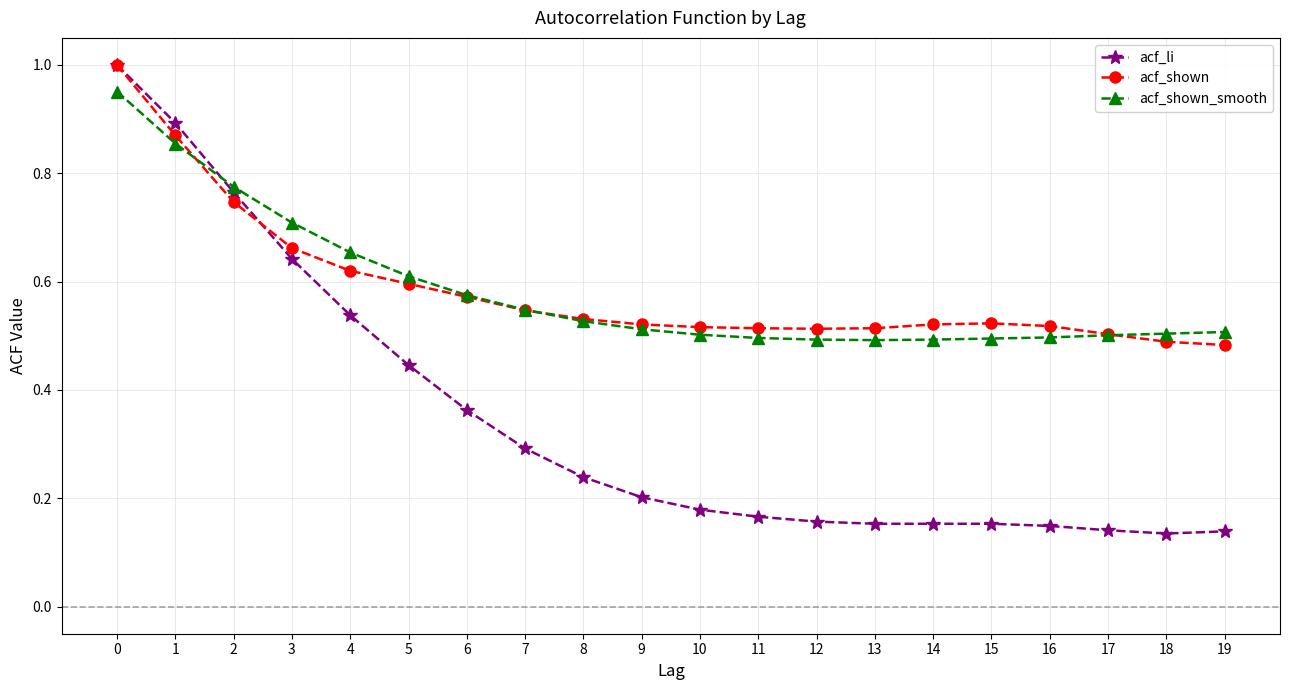

What is the difference between the highest and lowest values at 8?

0.3